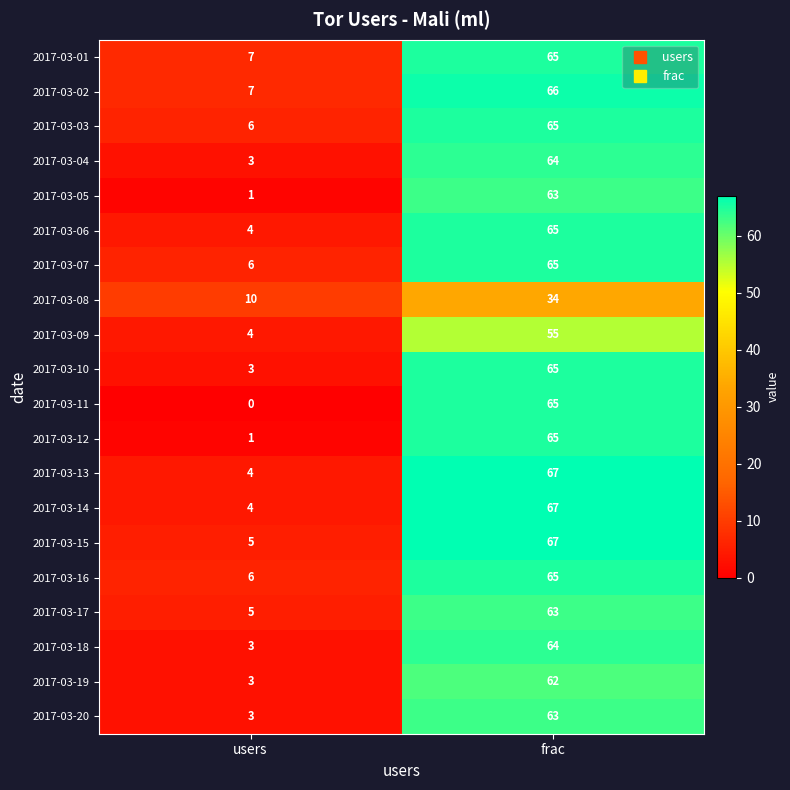

True or false: 2017-03-17 has a value of 3 at users.

False